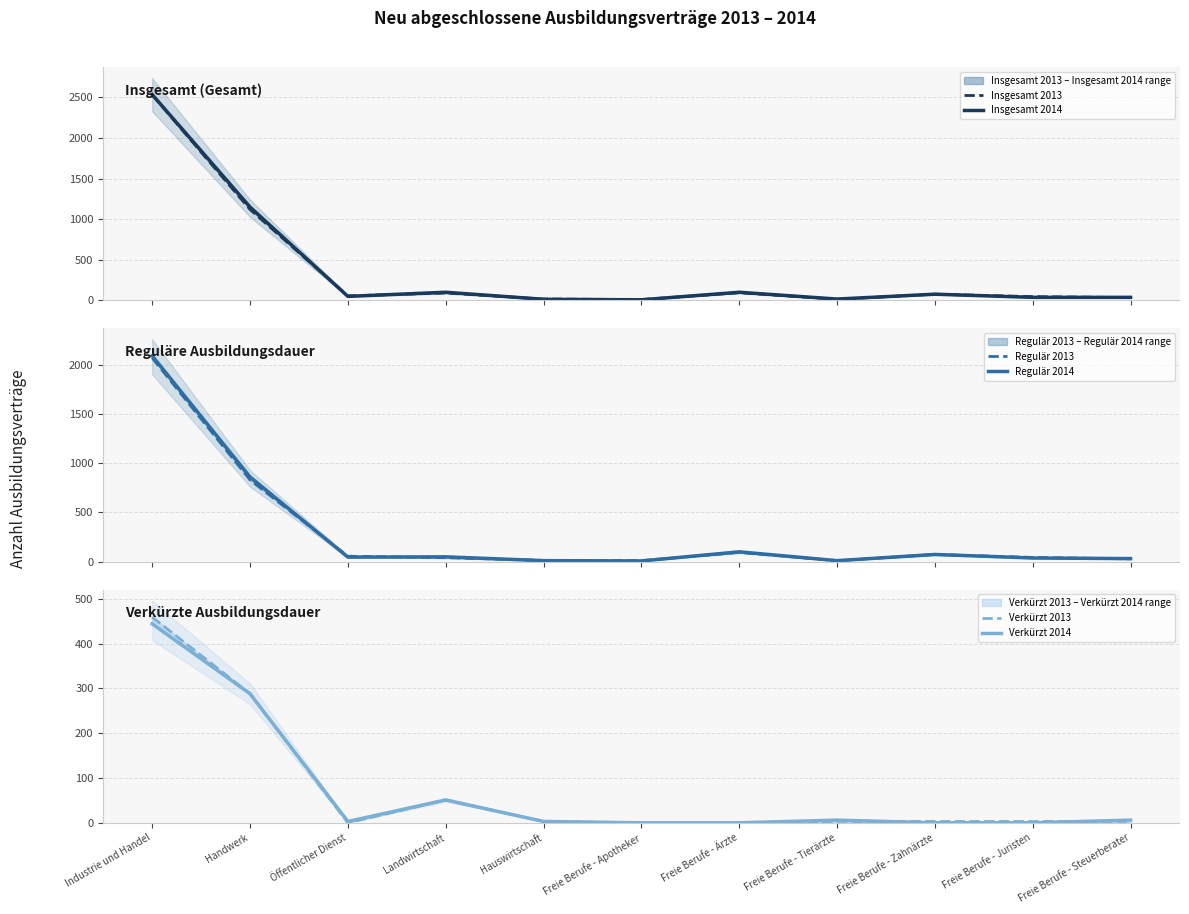

True or false: Regulär 2014 has more than 2 points higher than both neighbors.

True